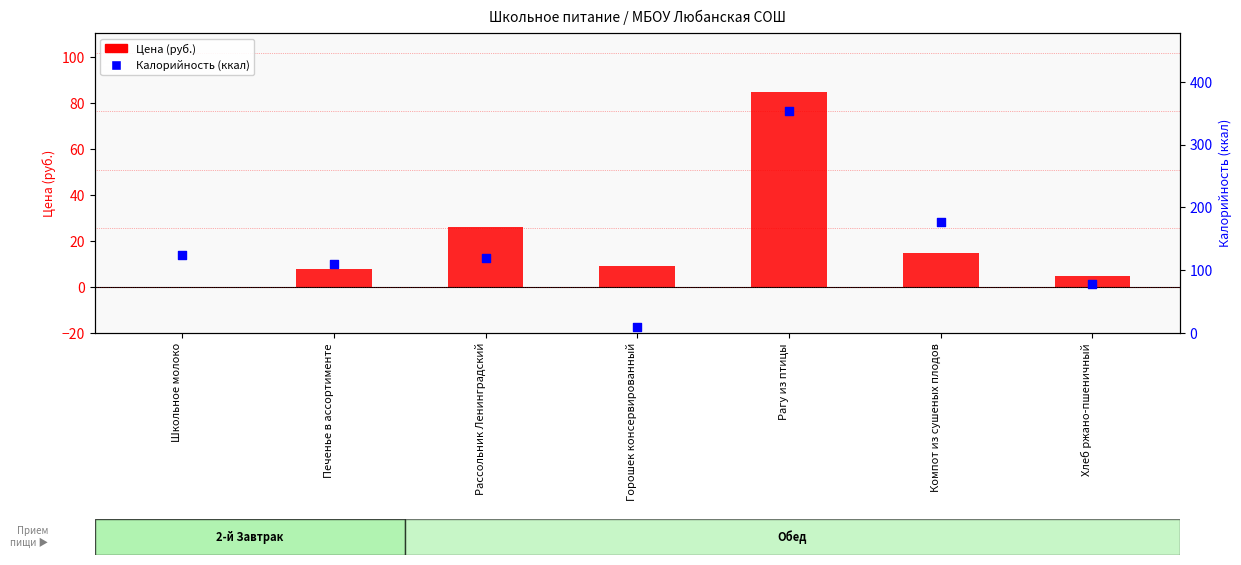

Is the value of Калорийность (ккал) at Школьное молоко greater than the value of Цена (руб.) at Печенье в ассортименте?

Yes